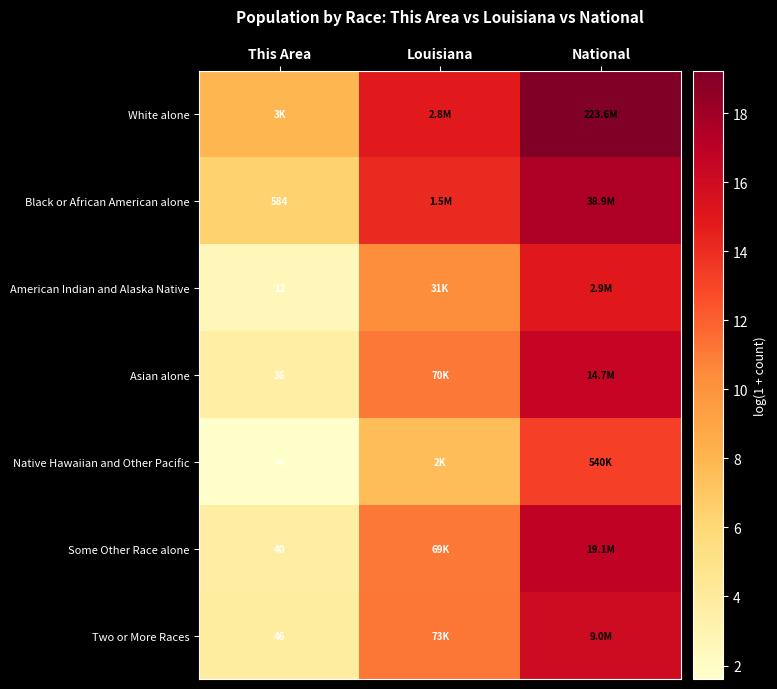

Is the value of Some Other Race alone at Louisiana greater than the value of Two or More Races at National?

No